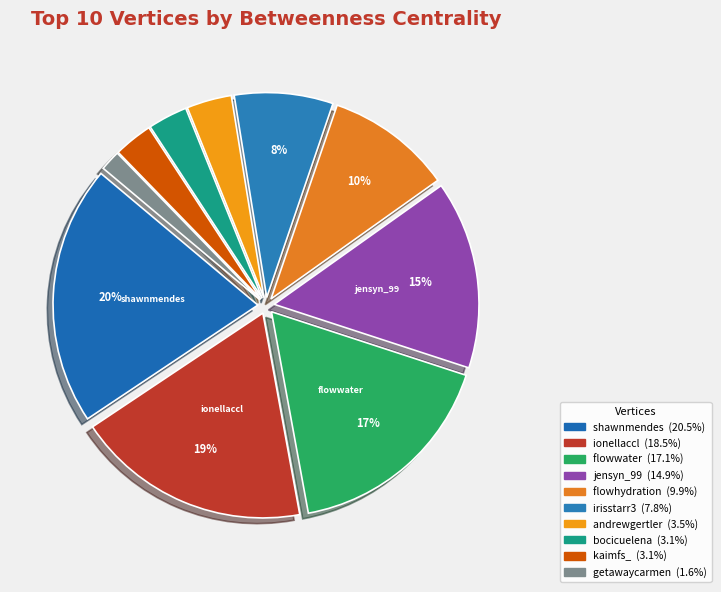

Which category has the biggest portion of the pie?

shawnmendes